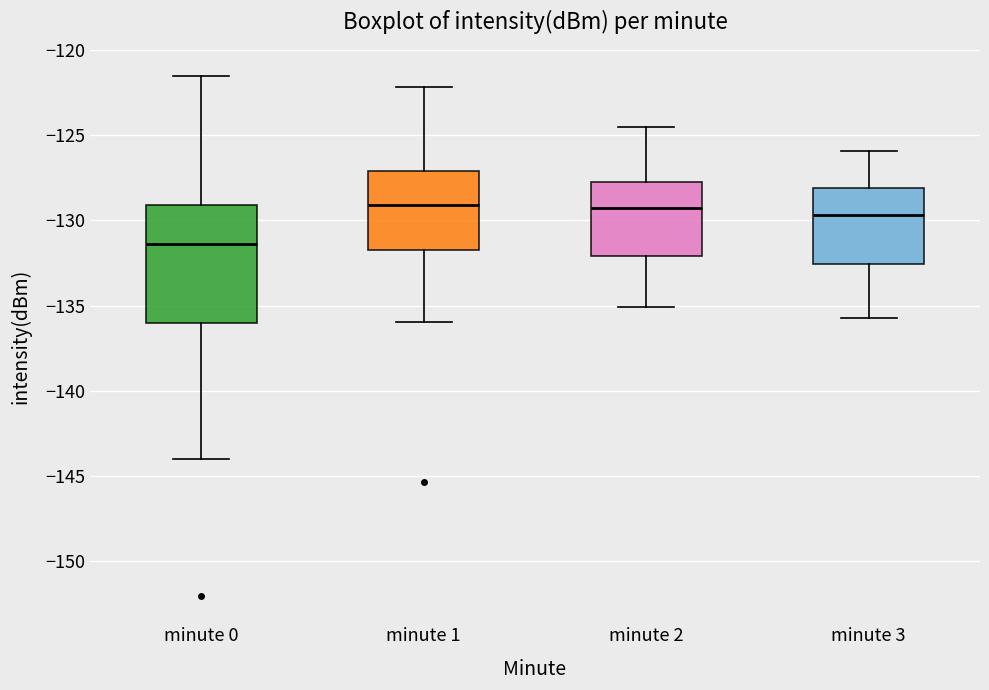

Comparing the boxes themselves (not the whiskers), which one is the tallest?

minute 0